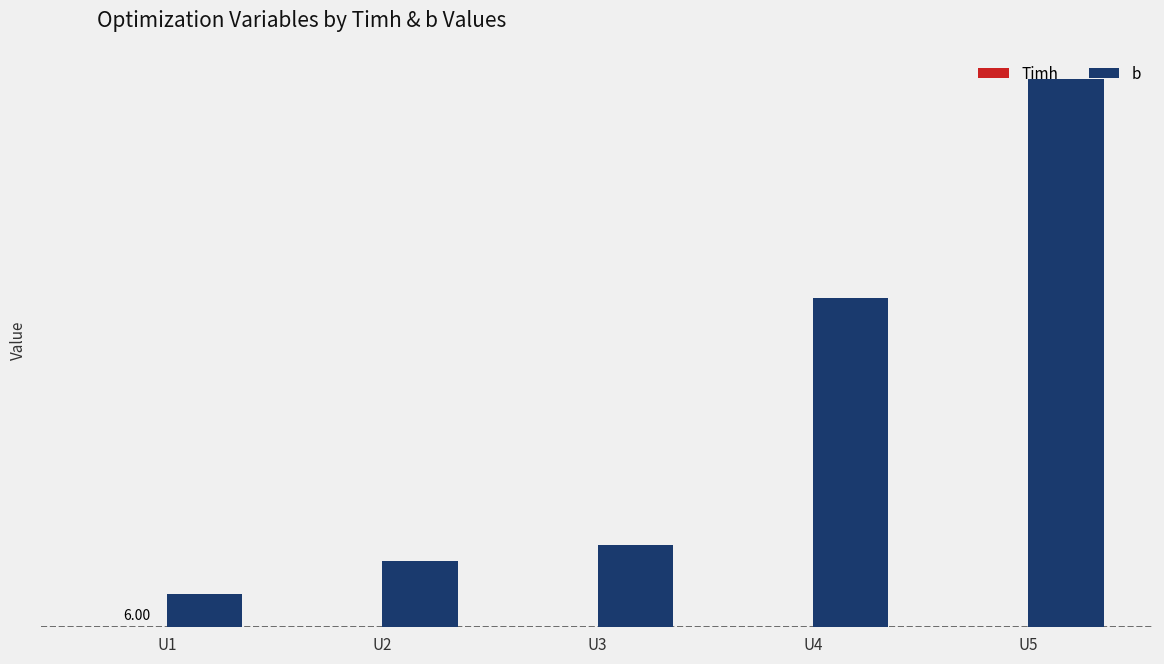

What is the value of the b bar at the 2nd from the left?

600.0